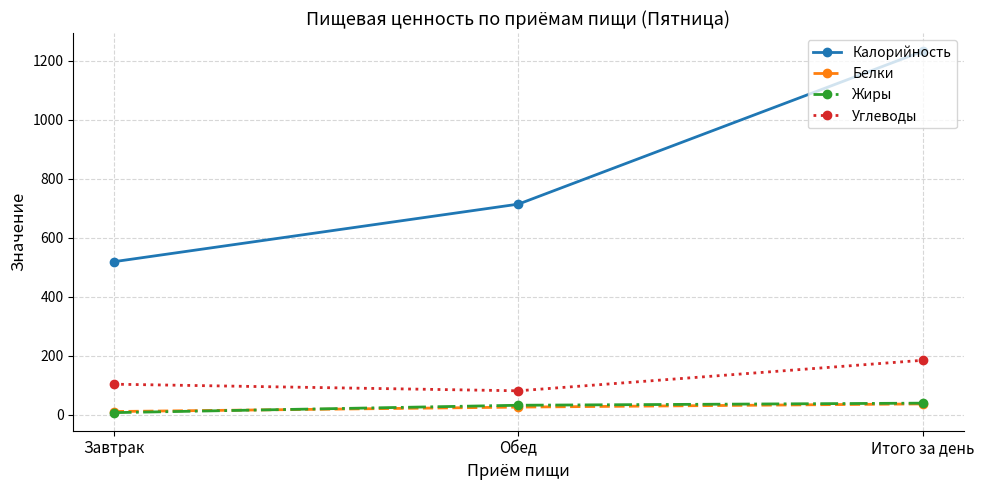

The value of Углеводы at Завтрак is 186.5. True or false?

False